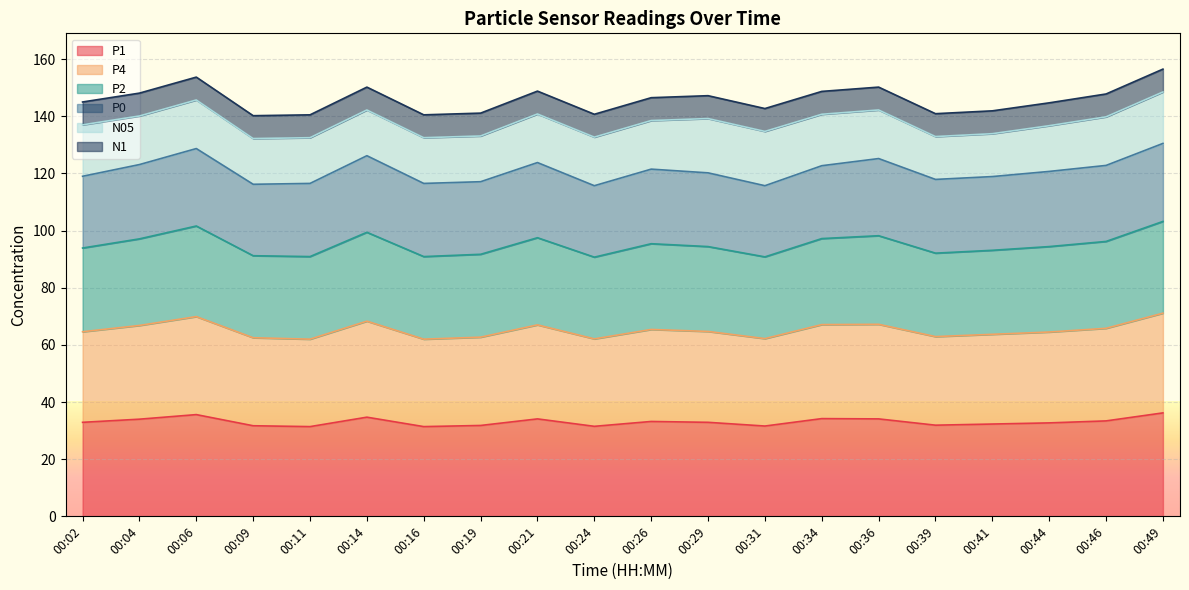

What is the value of the P1 point at the 10th from the left?

31.5